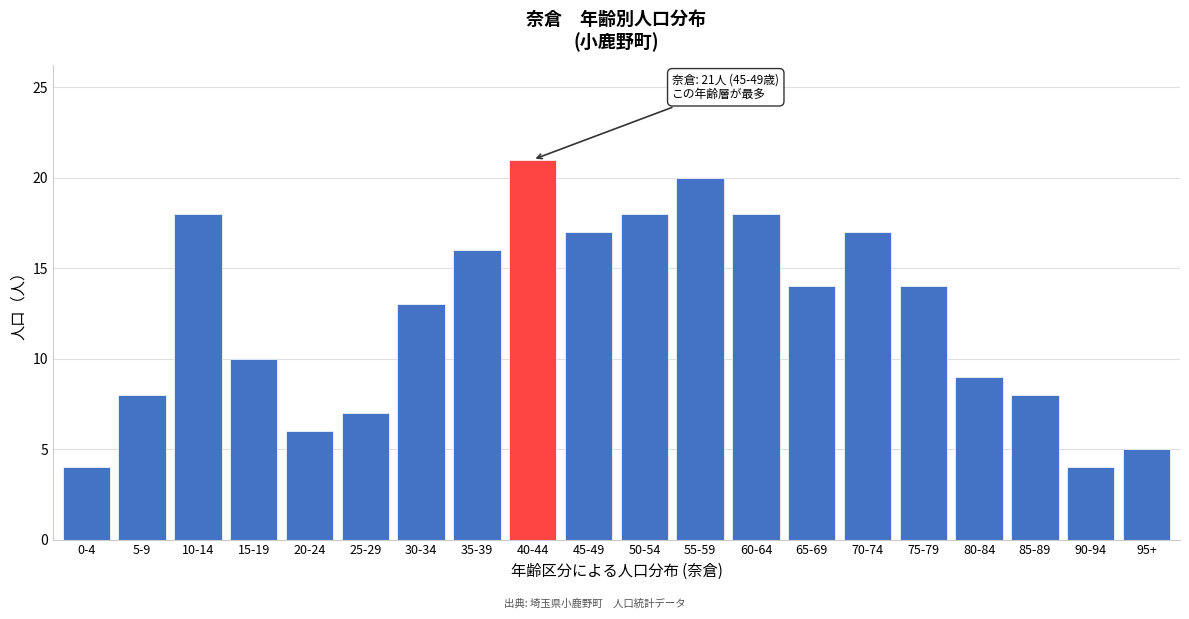

Reading right to left, list all the values displayed in this chart.

95+=5	90-94=4	85-89=8	80-84=9	75-79=14	70-74=17	65-69=14	60-64=18	55-59=20	50-54=18	45-49=17	40-44=21	35-39=16	30-34=13	25-29=7	20-24=6	15-19=10	10-14=18	5-9=8	0-4=4